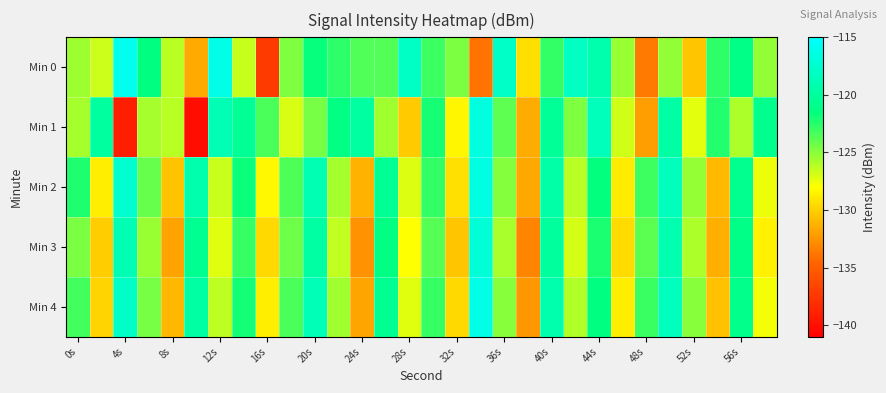

What is the minimum value shown in the chart?

-140.1